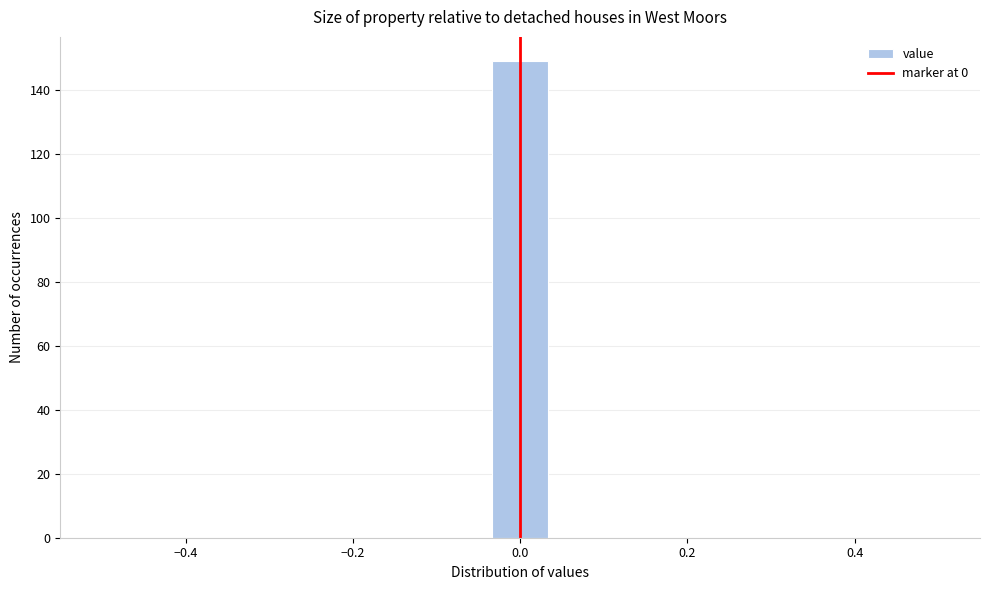

Around what value on the x-axis is the tallest bar? Give the approximate position of its centre, as read against the axis.

0.00